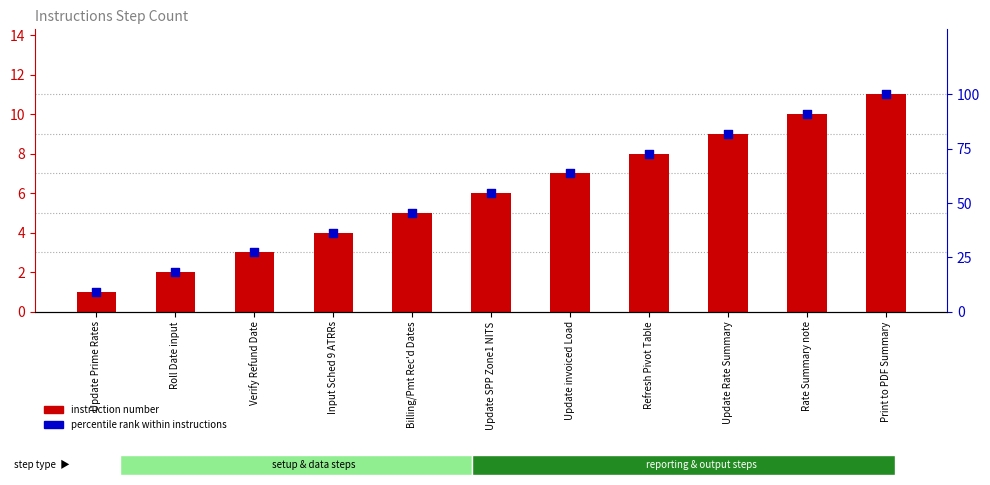

What is the total value across all series at Input Sched 9 ATRRs?

40.4